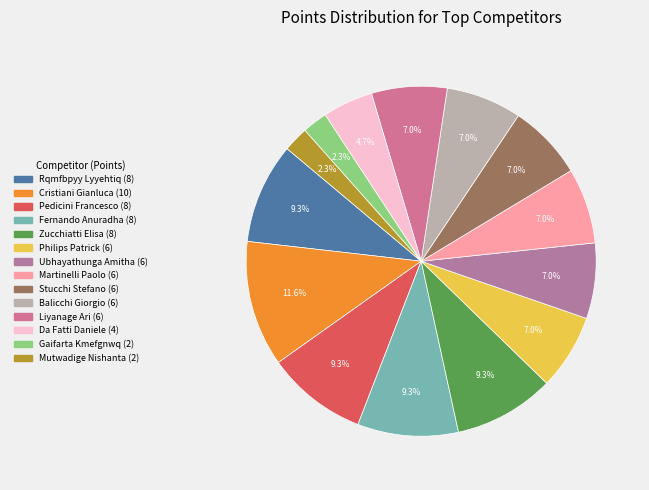

How many segments does this pie chart have?

14